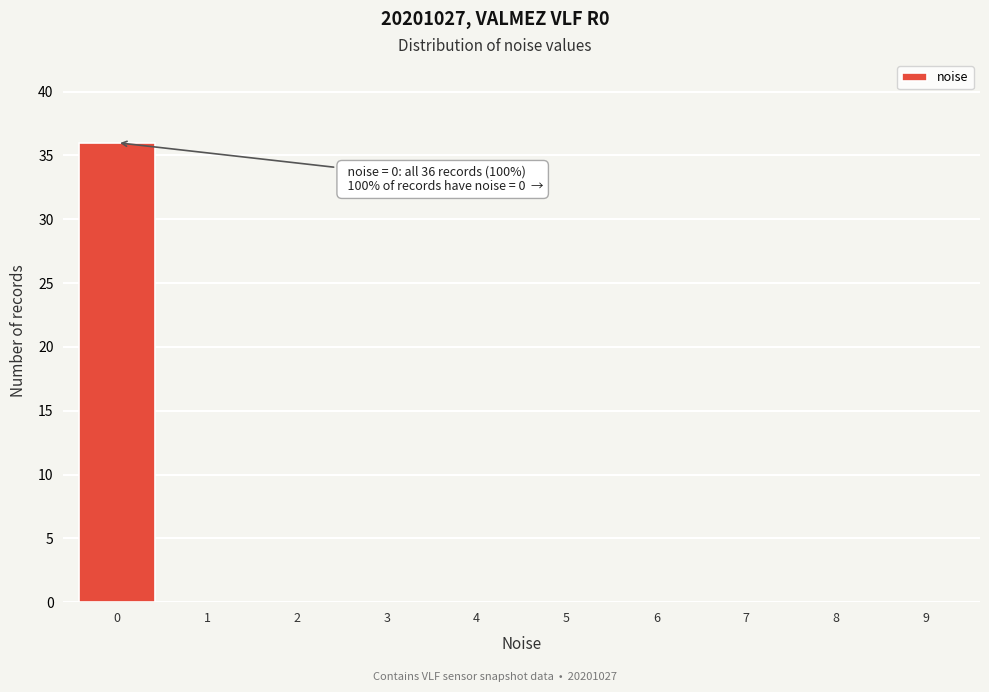

Reading left to right, what are all the values shown in this chart?

0=36	1=0	2=0	3=0	4=0	5=0	6=0	7=0	8=0	9=0